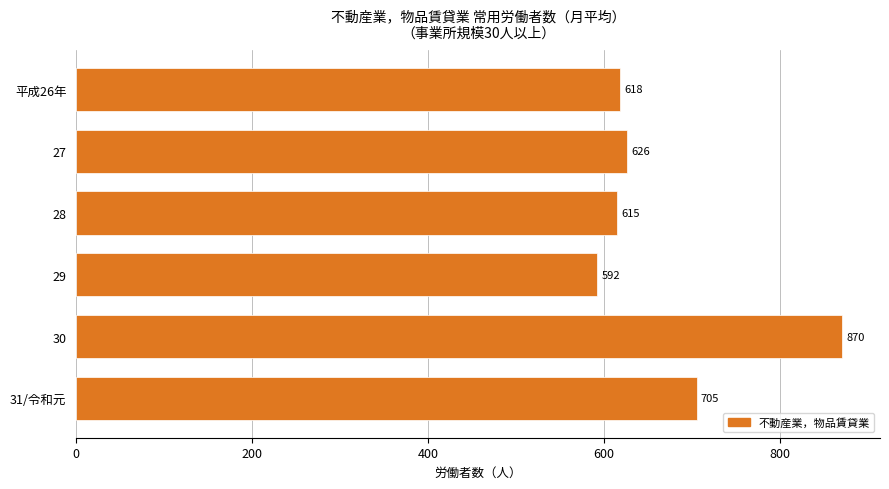

Read the value at 29, to the nearest 10.

590